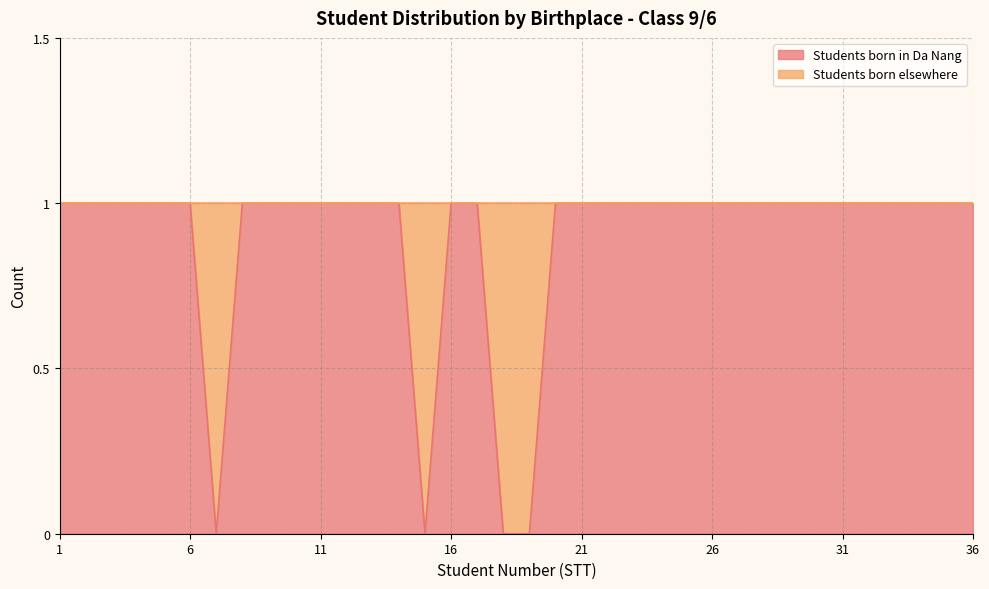

What is the difference between the maximum and minimum values?

1